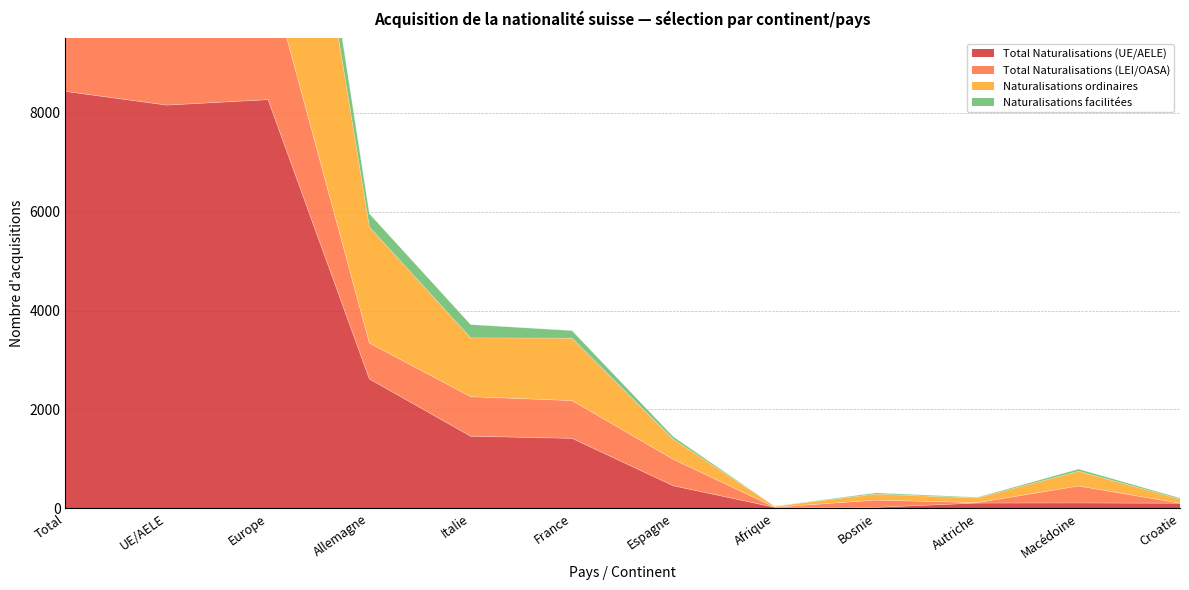

True or false: Total Naturalisations (UE/AELE) has a value of 4081 at UE/AELE.

False